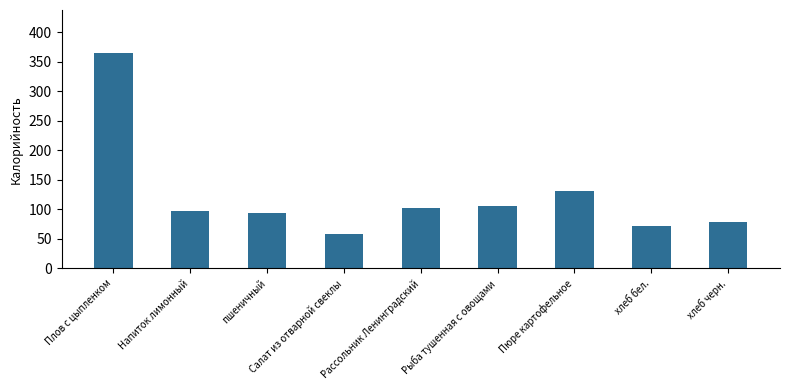

What is the smallest value displayed?

58